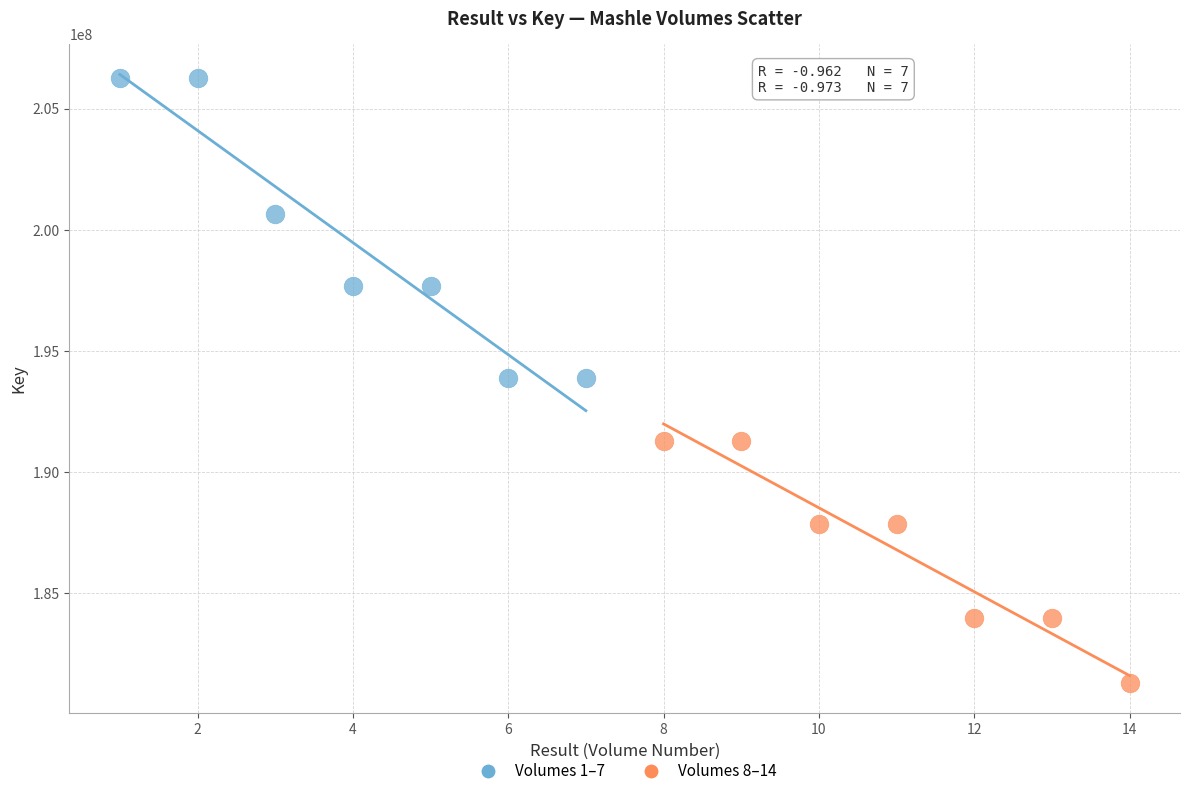

Which series contains the highest Y value?

Volumes 1–7